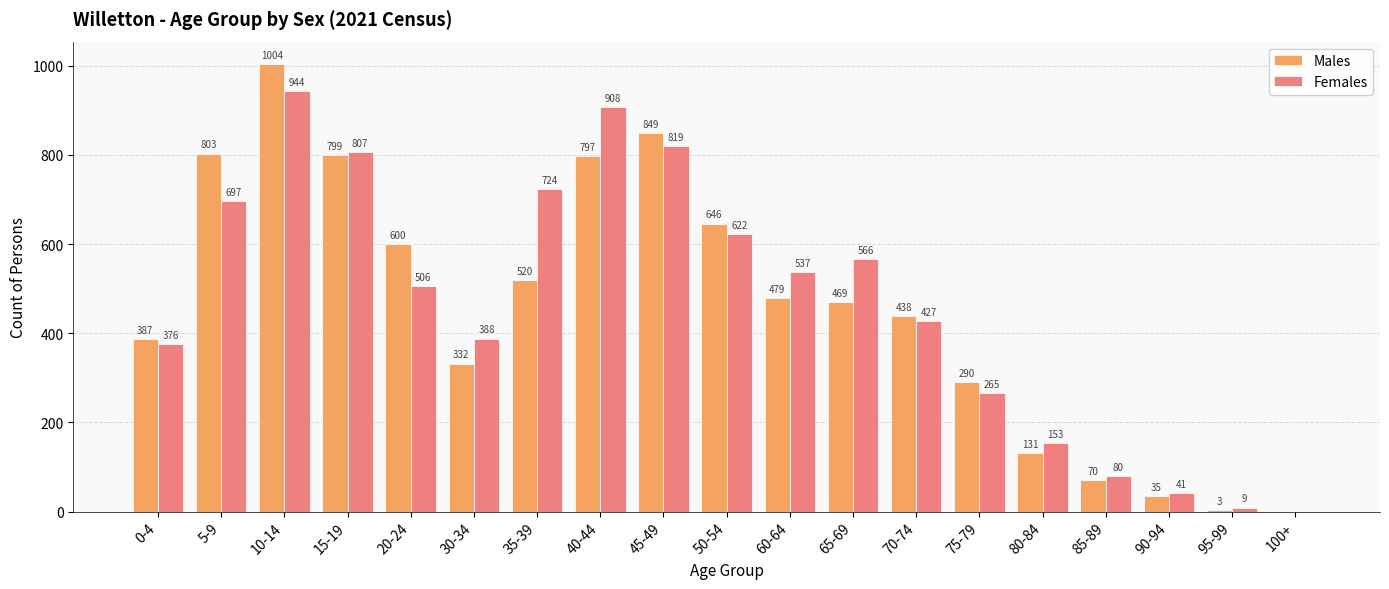

How many categories are shown in the chart?

19